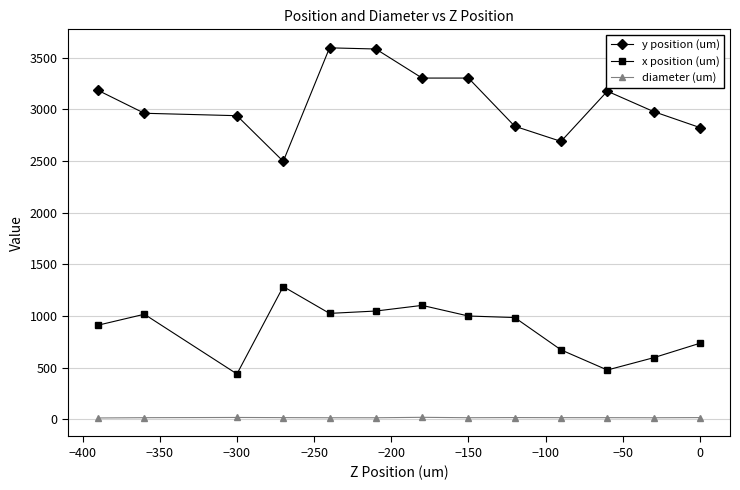

What is the maximum value shown in the chart?

3597.0